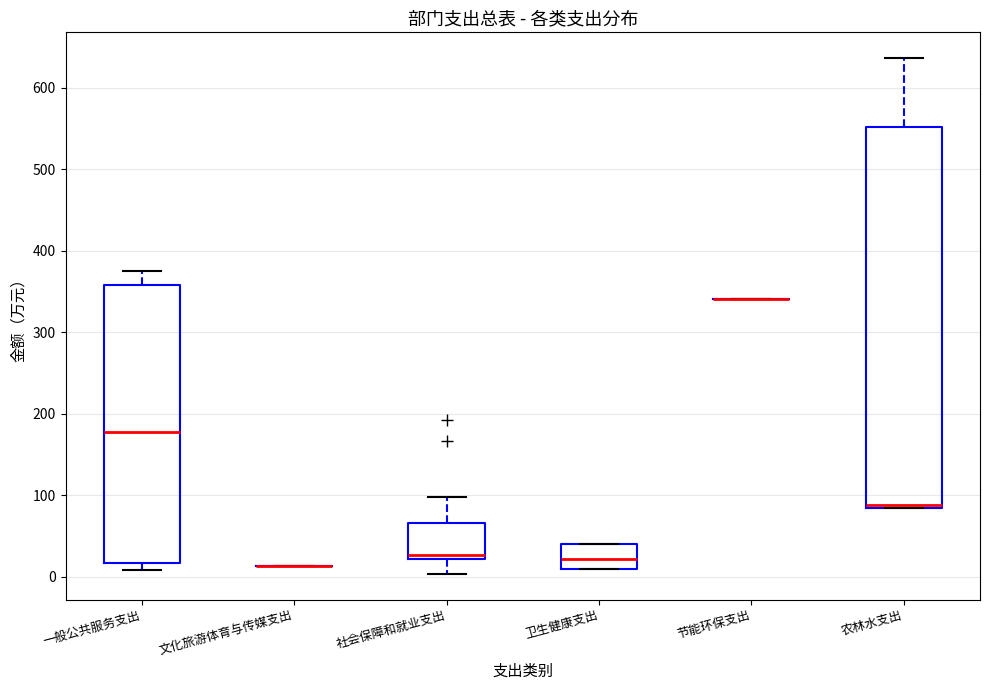

Reading left to right, transcribe this box plot: for each box, give where its median line is, the range the box spans, and where its two whiskers end, as read against the y-axis. The values are not printed on the chart, so give them approximately, as read against the axis.

一般公共服务支出: median 180, box 20 to 360, whiskers 10 to 370
文化旅游体育与传媒支出: box collapsed to a line at 10, whiskers 10 to 10
社会保障和就业支出: median 30, box 20 to 70, whiskers 0 to 100
卫生健康支出: median 20, box 10 to 40, whiskers 10 to 40
节能环保支出: box collapsed to a line at 340, whiskers 340 to 340
农林水支出: median 90, box 80 to 550, whiskers 80 to 640